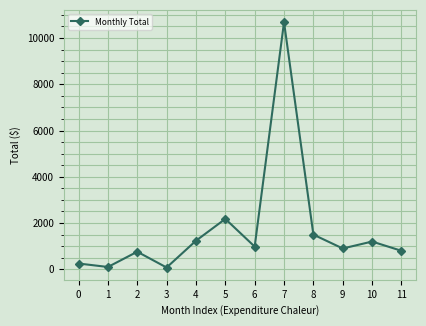

What is the smallest value displayed?

77.0